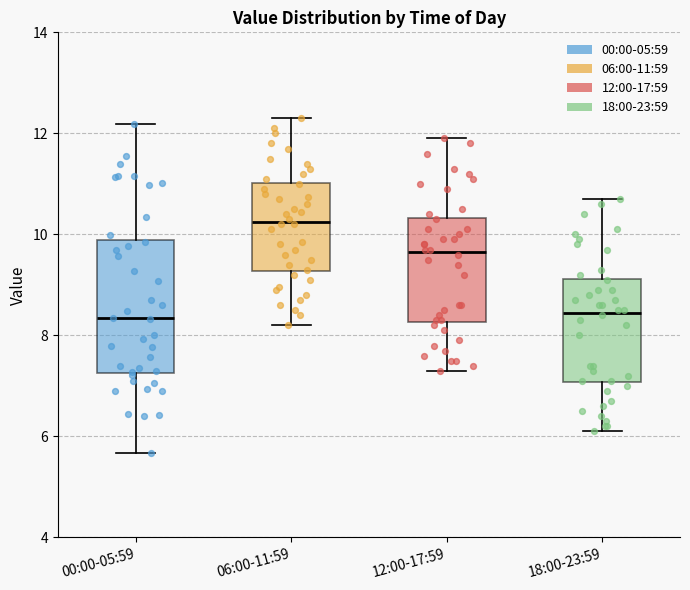

Which box is the tallest, from its lower edge to its upper edge?

00:00-05:59